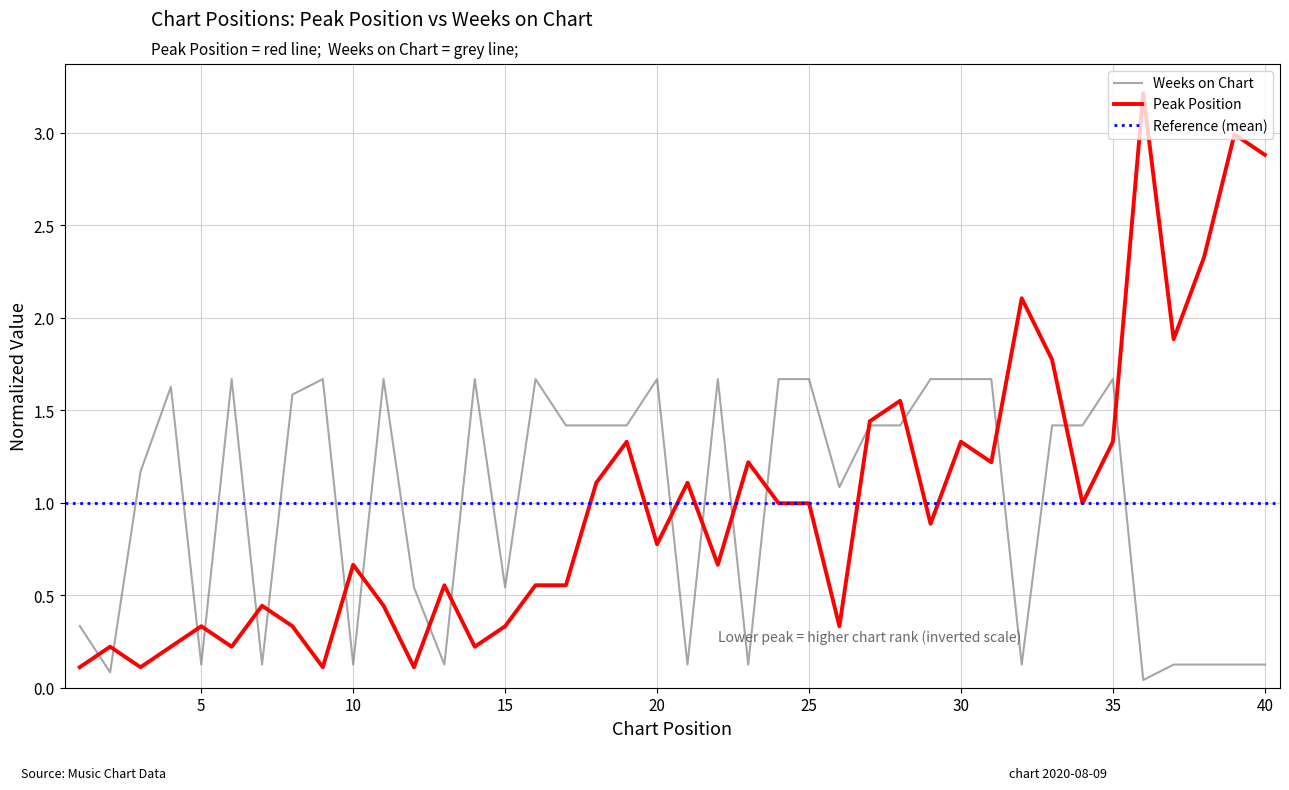

Reading left to right, list all the values displayed in this chart.

Peak Position: 1=0.1	2=0.2	3=0.1	4=0.2	5=0.3	6=0.2	7=0.4	8=0.3	9=0.1	10=0.7	11=0.4	12=0.1	13=0.6	14=0.2	15=0.3	16=0.6	17=0.6	18=1.1	19=1.3	20=0.8	21=1.1	22=0.7	23=1.2	24=1.0	25=1.0	26=0.3	27=1.4	28=1.6	29=0.9	30=1.3	31=1.2	32=2.1	33=1.8	34=1.0	35=1.3	36=3.2	37=1.9	38=2.3	39=3.0	40=2.9
Weeks on Chart: 1=0.3	2=0.1	3=1.2	4=1.6	5=0.1	6=1.7	7=0.1	8=1.6	9=1.7	10=0.1	11=1.7	12=0.5	13=0.1	14=1.7	15=0.5	16=1.7	17=1.4	18=1.4	19=1.4	20=1.7	21=0.1	22=1.7	23=0.1	24=1.7	25=1.7	26=1.1	27=1.4	28=1.4	29=1.7	30=1.7	31=1.7	32=0.1	33=1.4	34=1.4	35=1.7	36=0.0	37=0.1	38=0.1	39=0.1	40=0.1